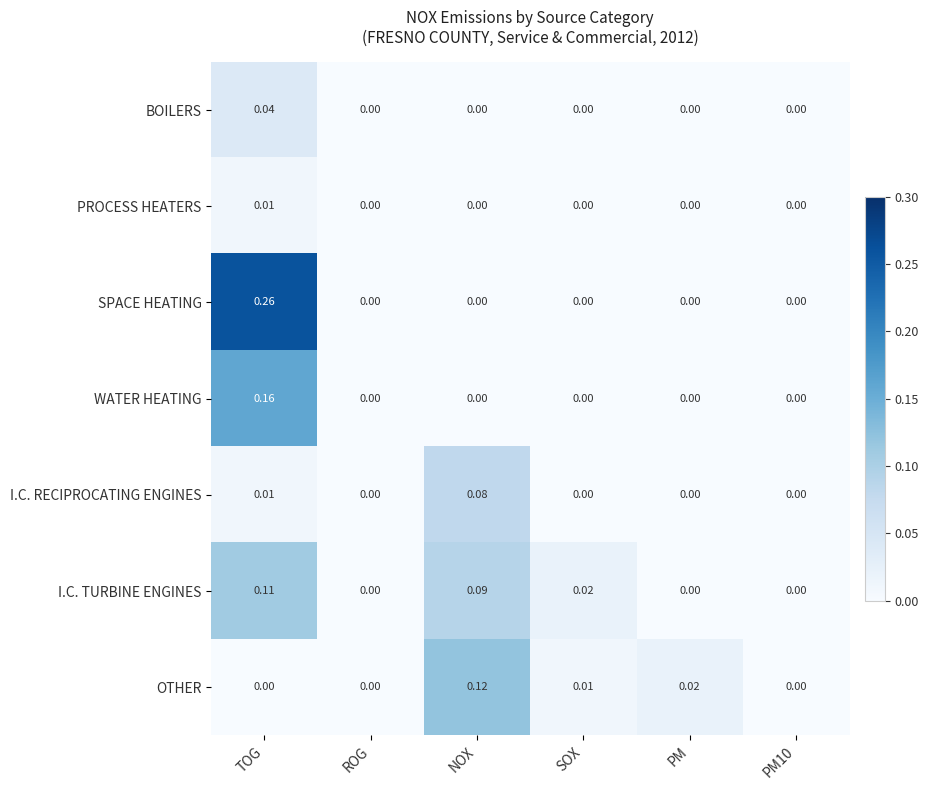

How many categories are shown in the chart?

6